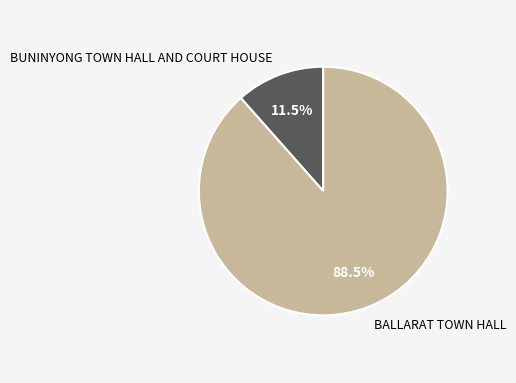

Is there a majority slice in this chart?

Yes